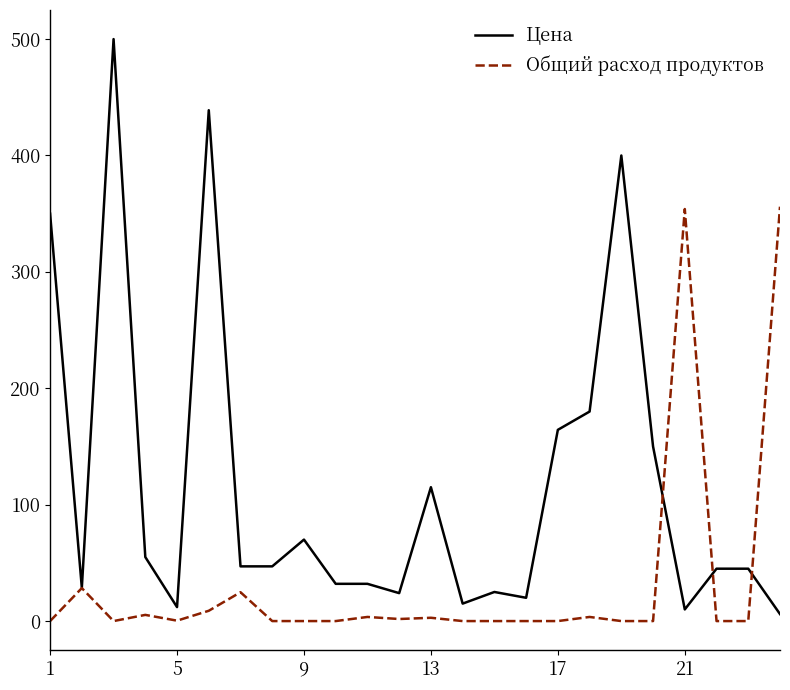

Rank the series by their average value, from lowest to highest.

Общий расход продуктов, Цена